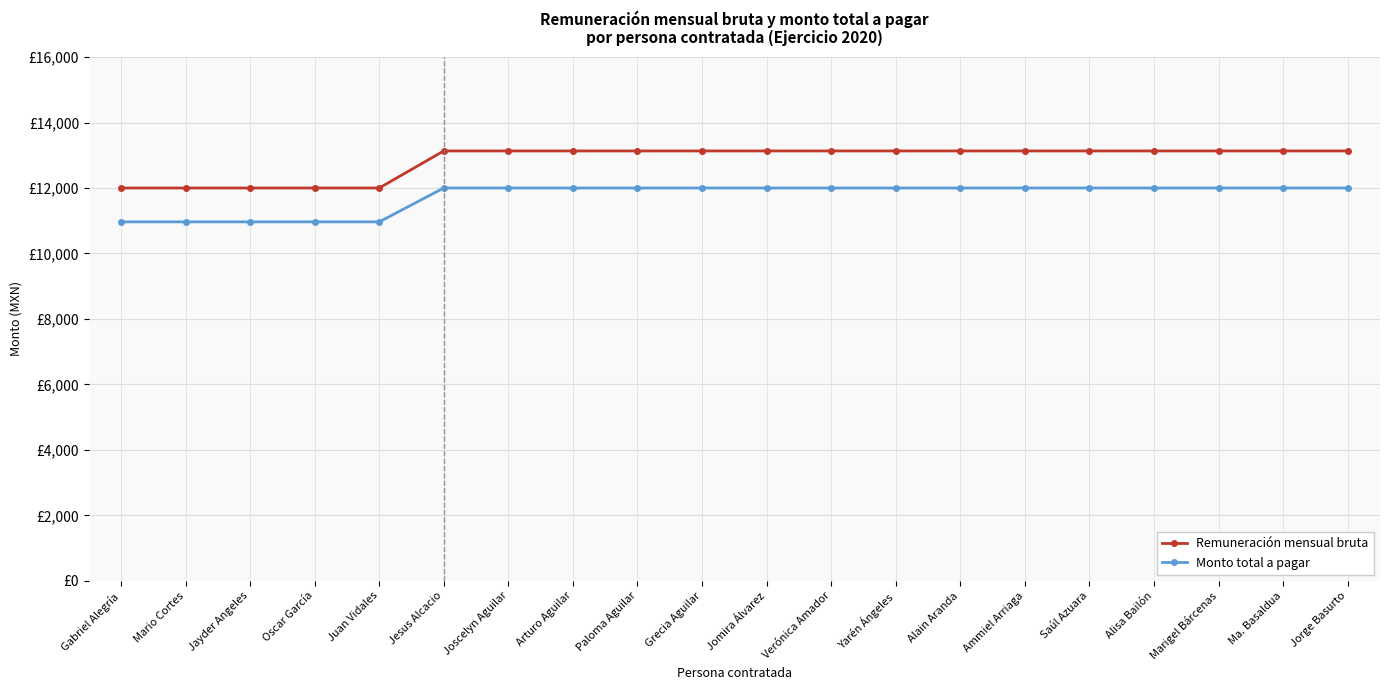

What is the sum of all Remuneración mensual bruta values?

256980.0